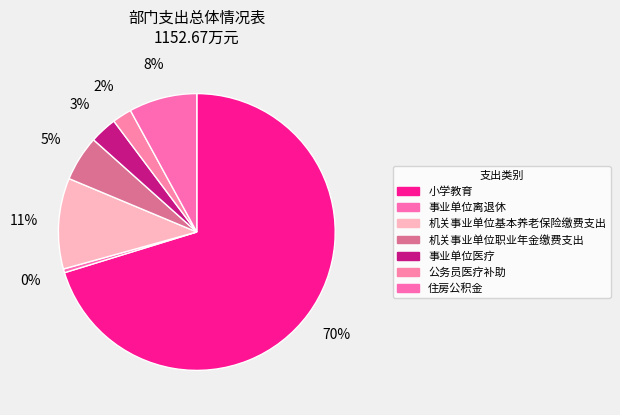

Which category has the smallest portion of the pie?

事业单位离退休